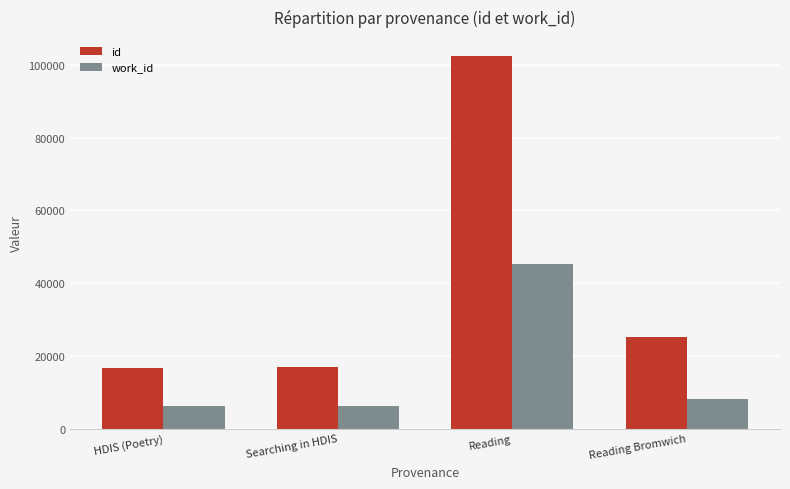

The value of id at Searching in HDIS is 27594. True or false?

False